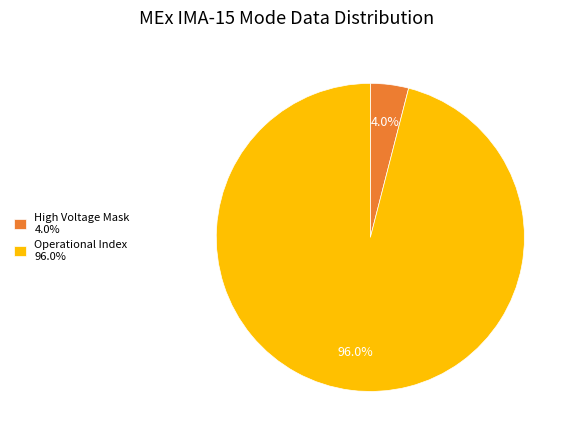

Between High Voltage Mask 4.0% and Operational Index 96.0%, which is larger?

Operational Index 96.0%